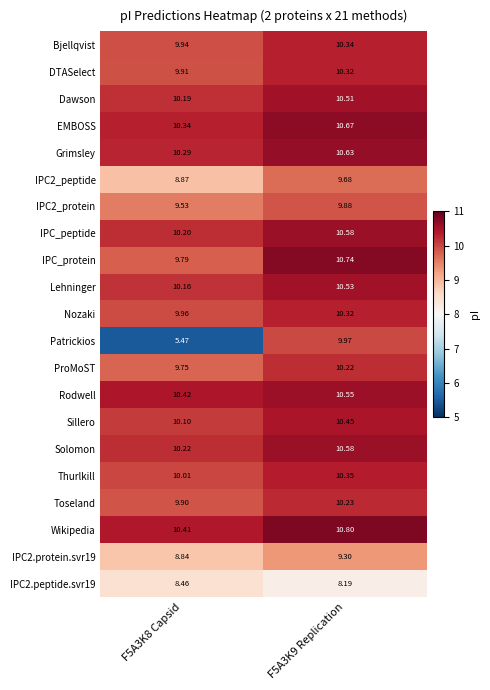

Is the value of IPC_peptide at F5A3K8 Capsid greater than the value of IPC2.protein.svr19 at F5A3K8 Capsid?

Yes